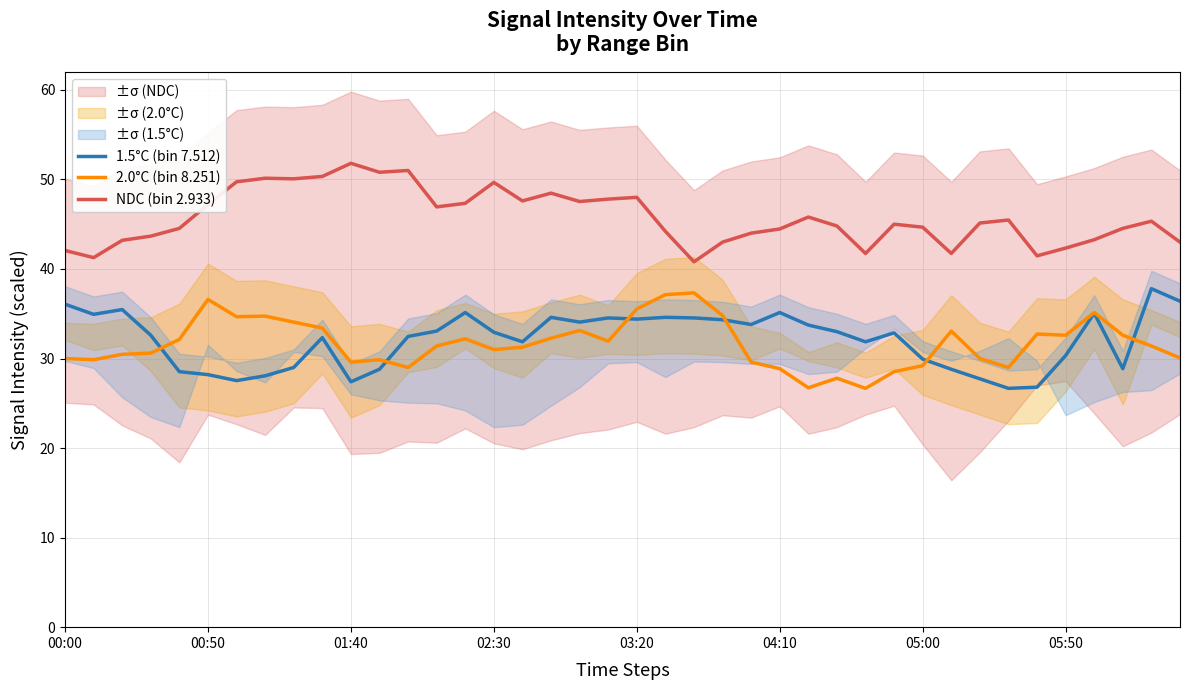

Which series has the widest spread of values?

1.5°C (bin 7.512)